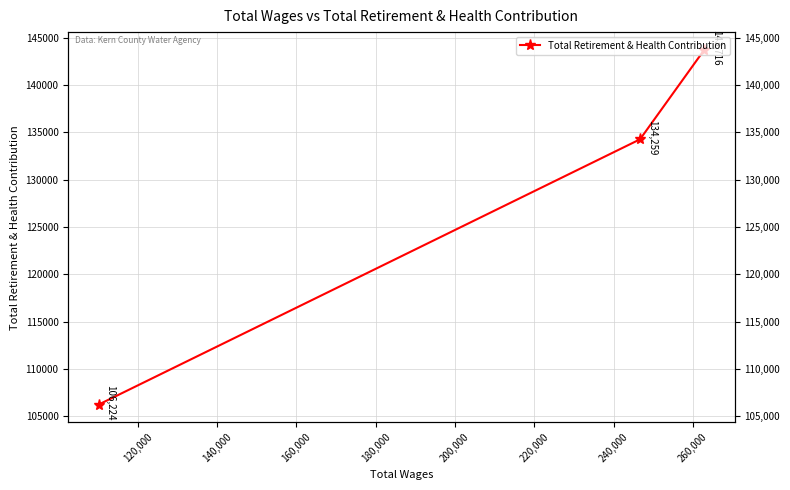

What is the smallest value displayed?

106224